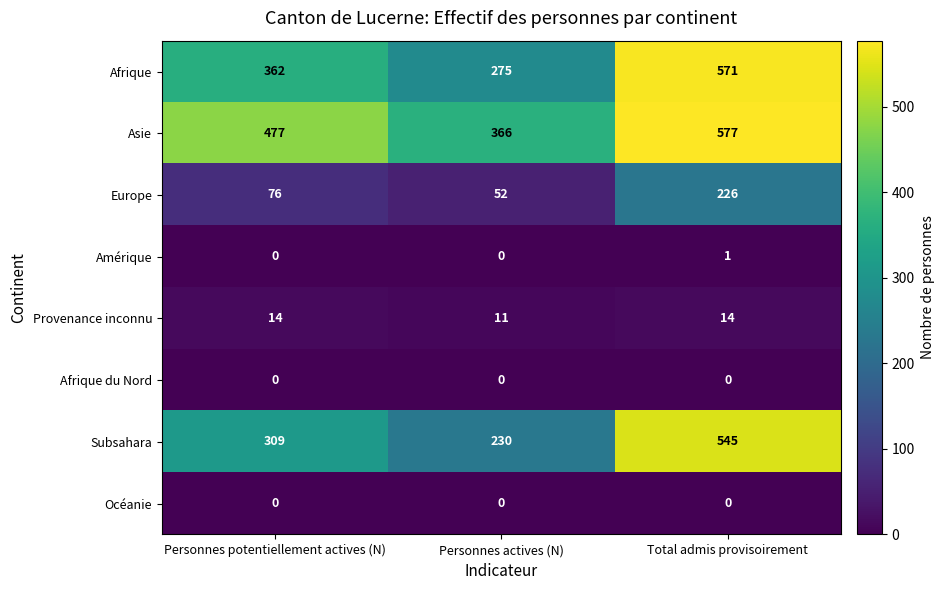

Count the number of categories in the chart.

3